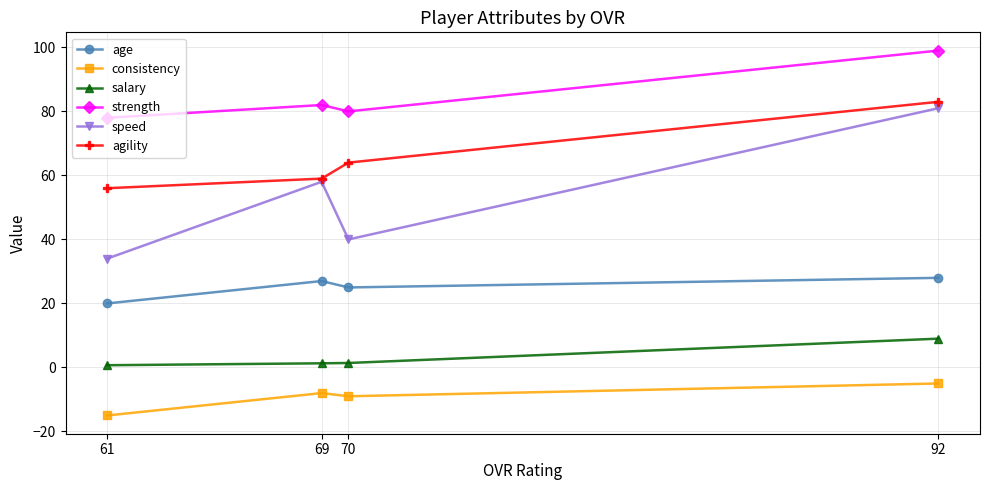

Which series changed the most between 69 and 70?

speed